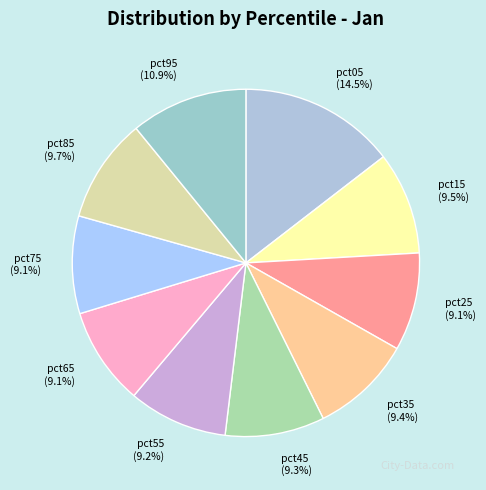

Count the number of slices in the pie.

10